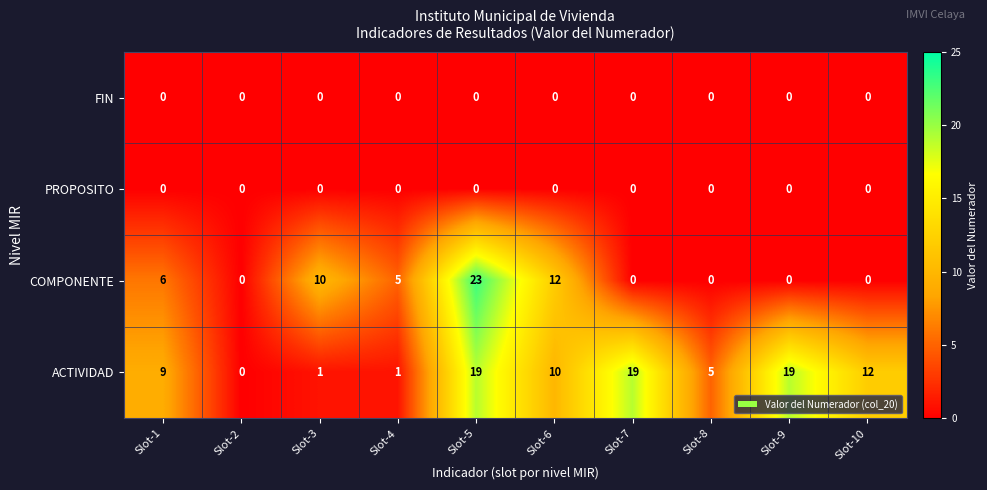

Which series changed the most between Slot-3 and Slot-8?

COMPONENTE